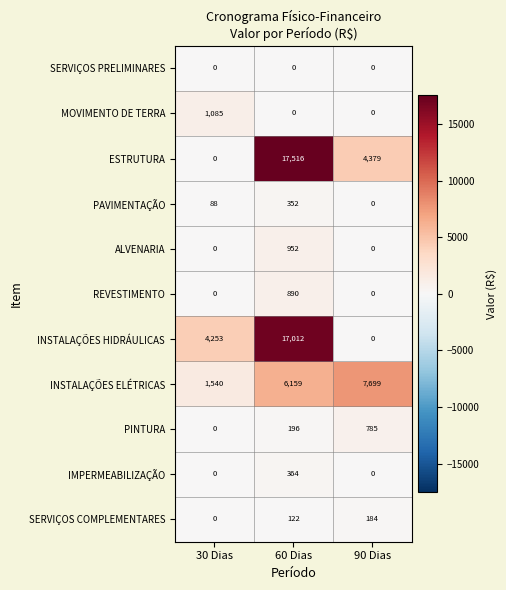

Rank the series by their maximum value, from highest to lowest.

ESTRUTURA, INSTALAÇÕES HIDRÁULICAS, INSTALAÇÕES ELÉTRICAS, MOVIMENTO DE TERRA, ALVENARIA, REVESTIMENTO, PINTURA, IMPERMEABILIZAÇÃO, PAVIMENTAÇÃO, SERVIÇOS COMPLEMENTARES, SERVIÇOS PRELIMINARES